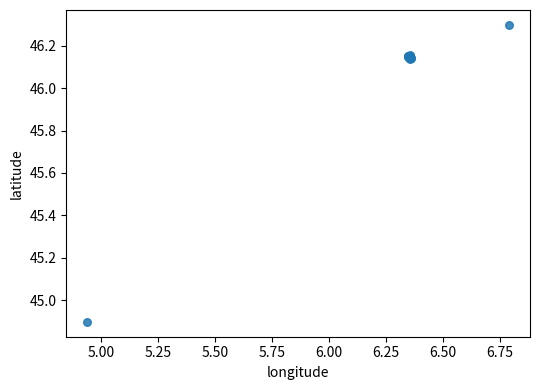

What Y value in the scatter plot is closest to 45?

44.9